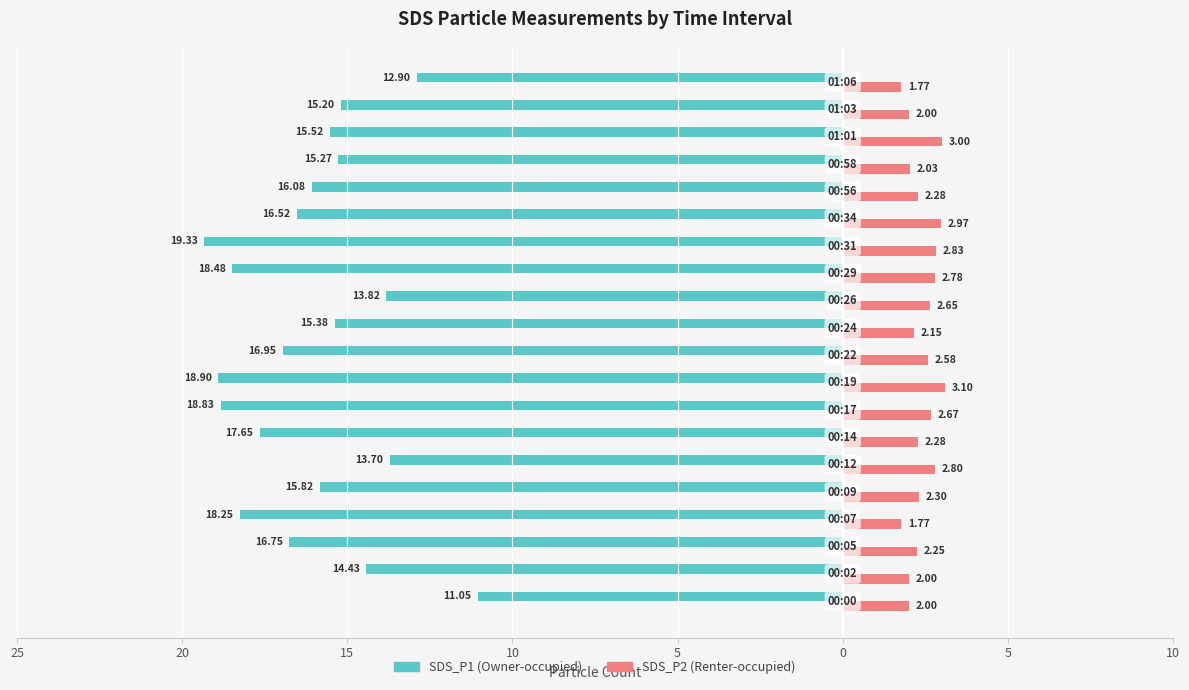

Reading right to left, extract all data points from this chart.

SDS_P1: -12.9	-15.2	-15.5	-15.3	-16.1	-16.5	-19.3	-18.5	-13.8	-15.4	-16.9	-18.9	-18.8	-17.6	-13.7	-15.8	-18.2	-16.8	-14.4	-11.1
SDS_P2: 1.8	2.0	3.0	2.0	2.3	3.0	2.8	2.8	2.6	2.1	2.6	3.1	2.7	2.3	2.8	2.3	1.8	2.2	2.0	2.0